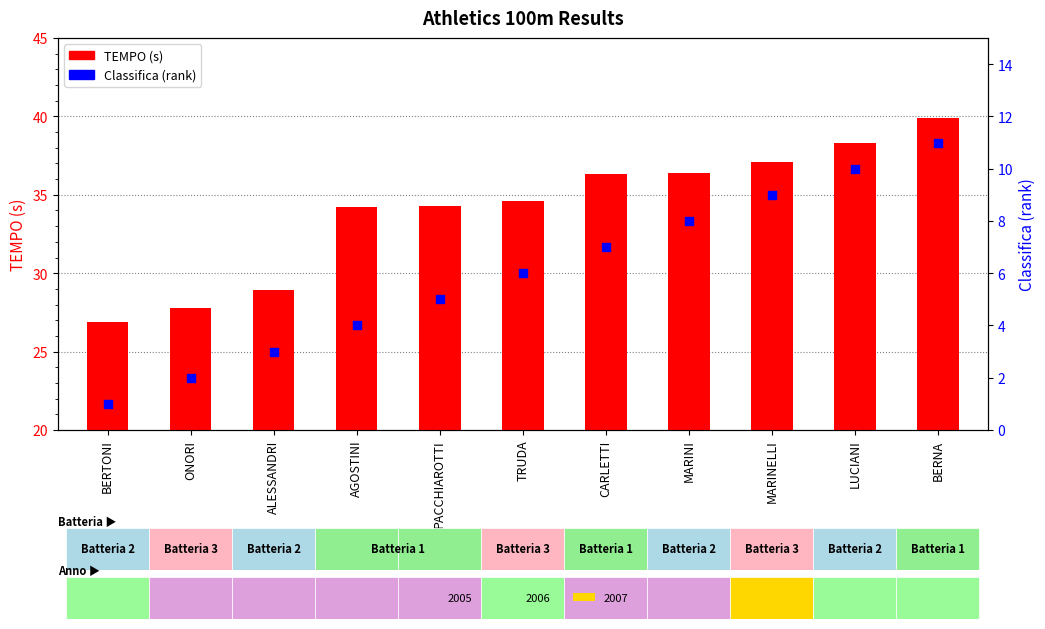

What are all the series names shown in the legend?

TEMPO (s), Classifica (rank)